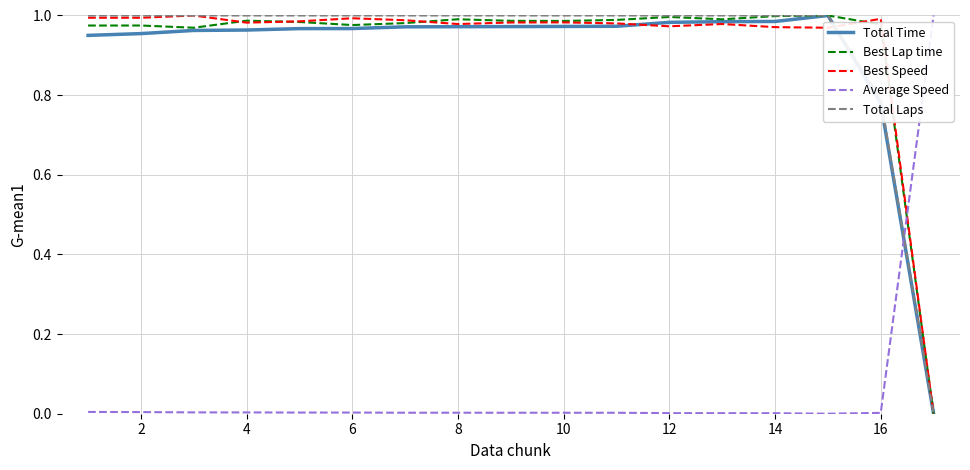

True or false: Total Time and Average Speed intersect in this chart.

True